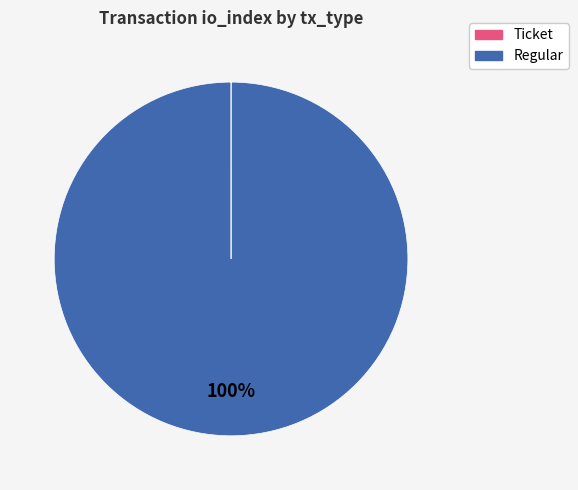

Is it true that Regular is 100% of the pie?

True